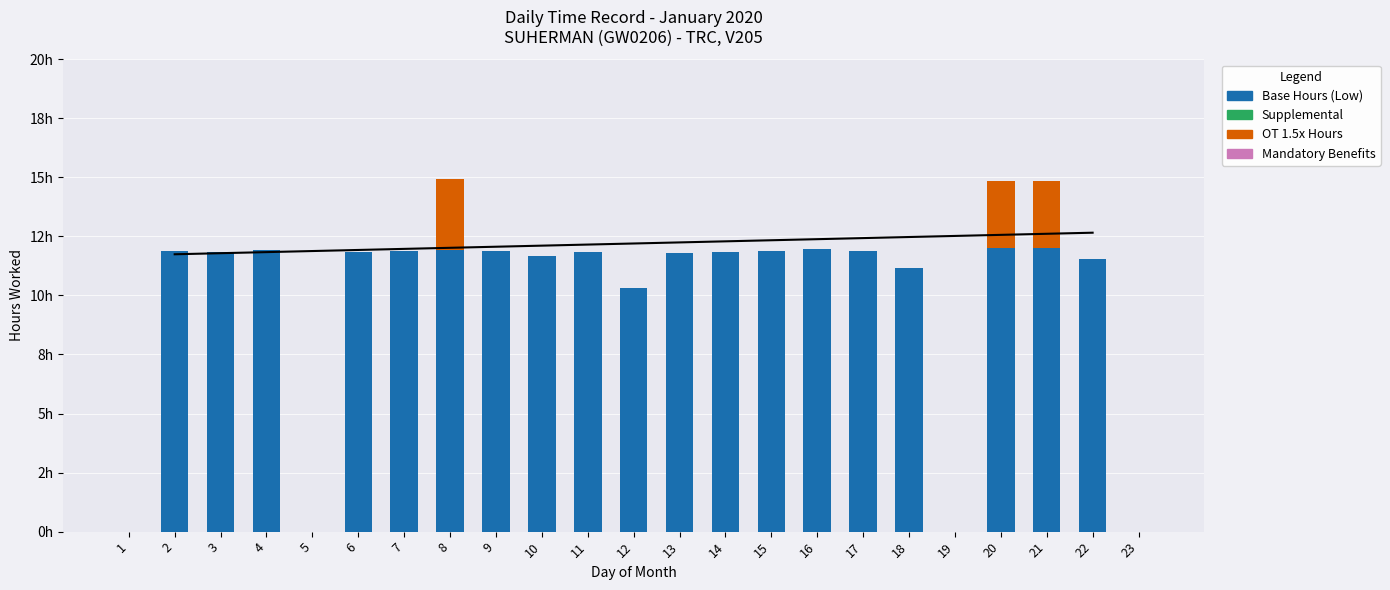

What is the spread (max minus min) of values at 21?

9.2